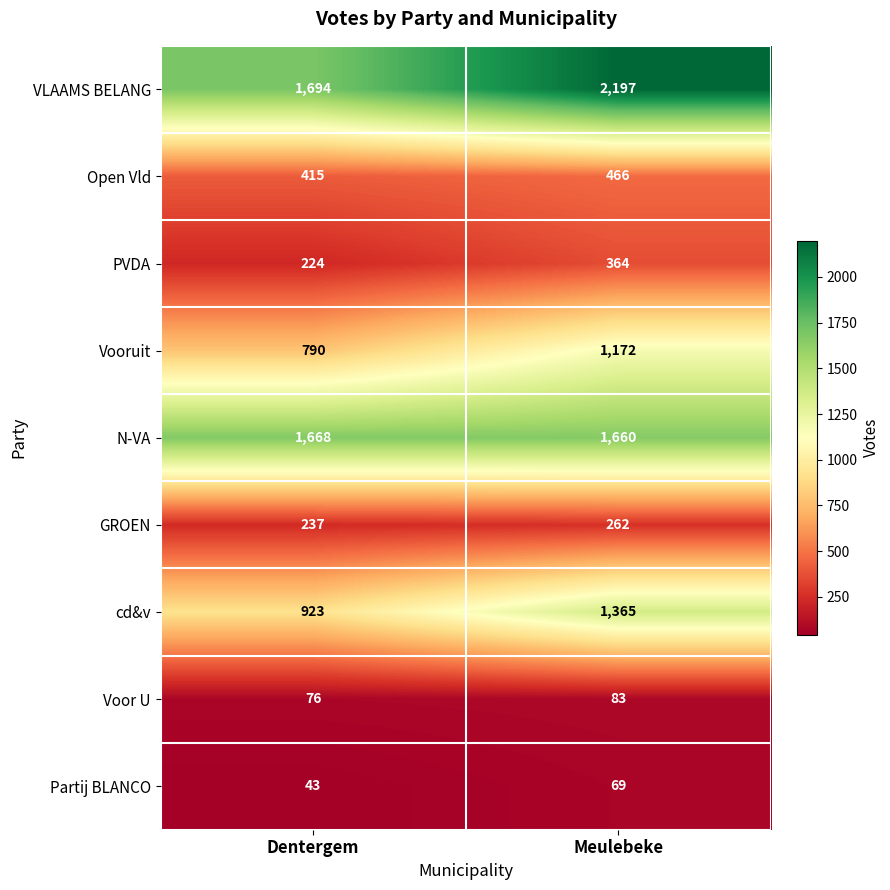

True or false: Partij BLANCO has a value of 69 at Meulebeke.

True